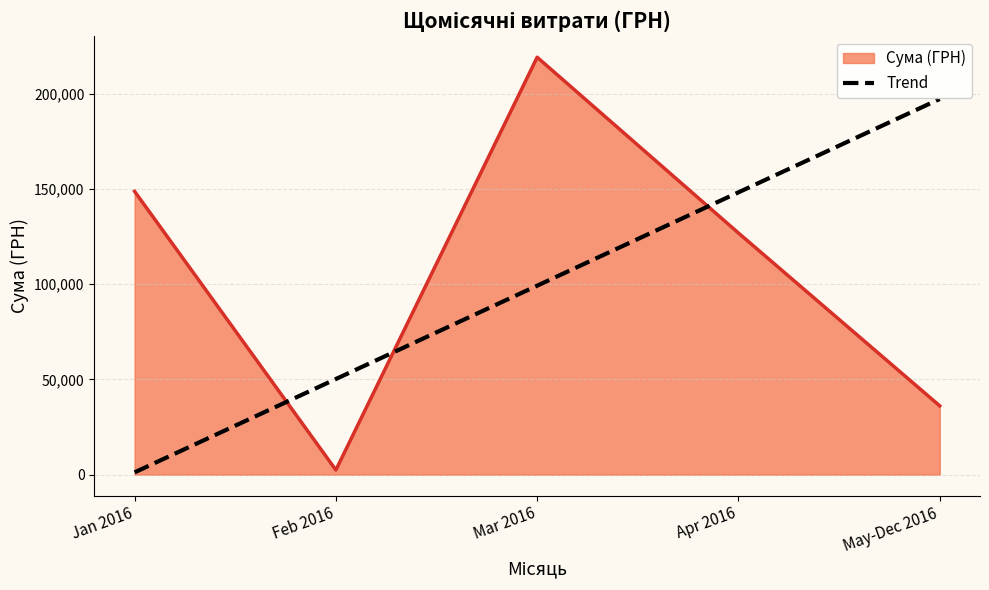

Which series changed the most between Jan 2016 and Mar 2016?

Trend